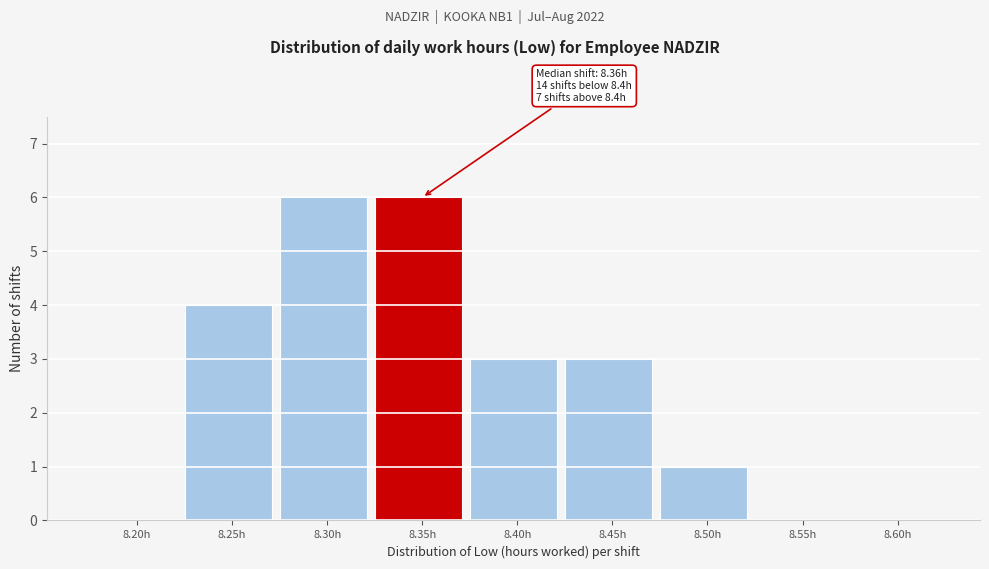

Reading left to right, transcribe all the data shown in this chart.

8.20h=0	8.25h=4	8.30h=6	8.35h=6	8.40h=3	8.45h=3	8.50h=1	8.55h=0	8.60h=0